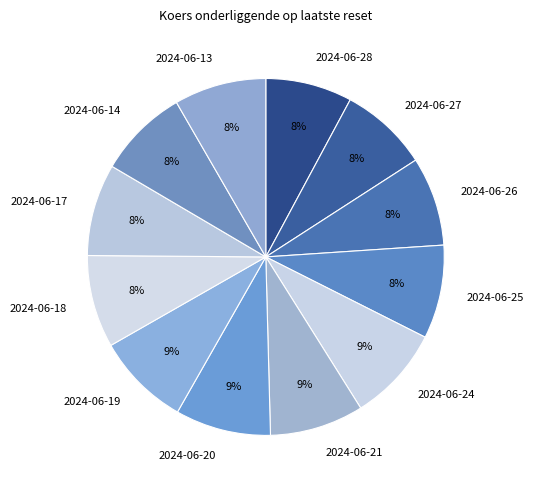

Is it true that 2024-06-14 is 8% of the pie?

True